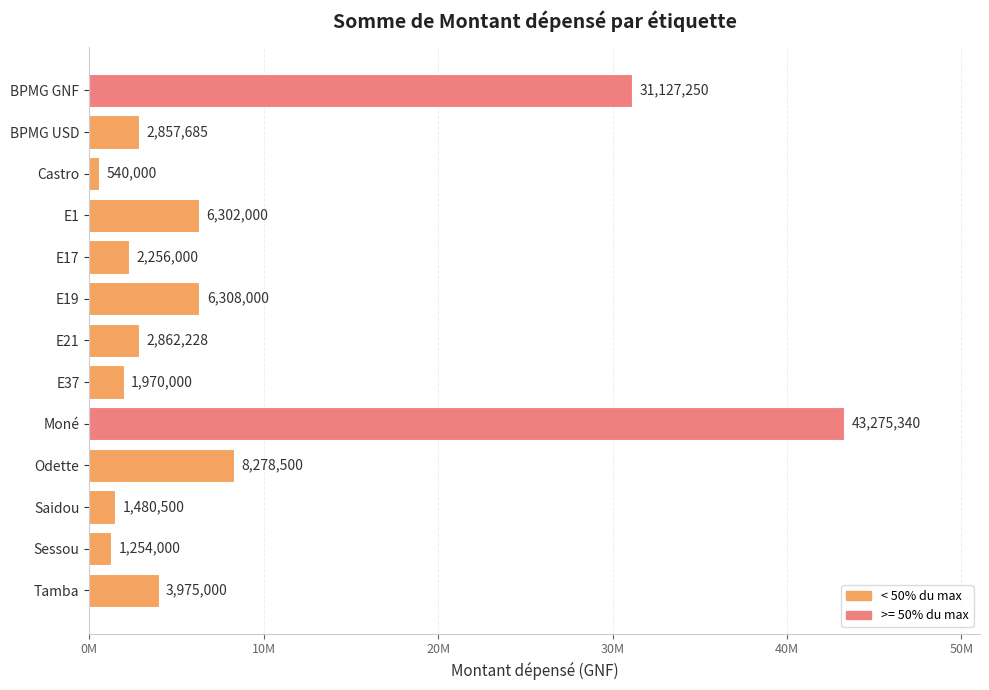

Does the chart contain any negative values?

No